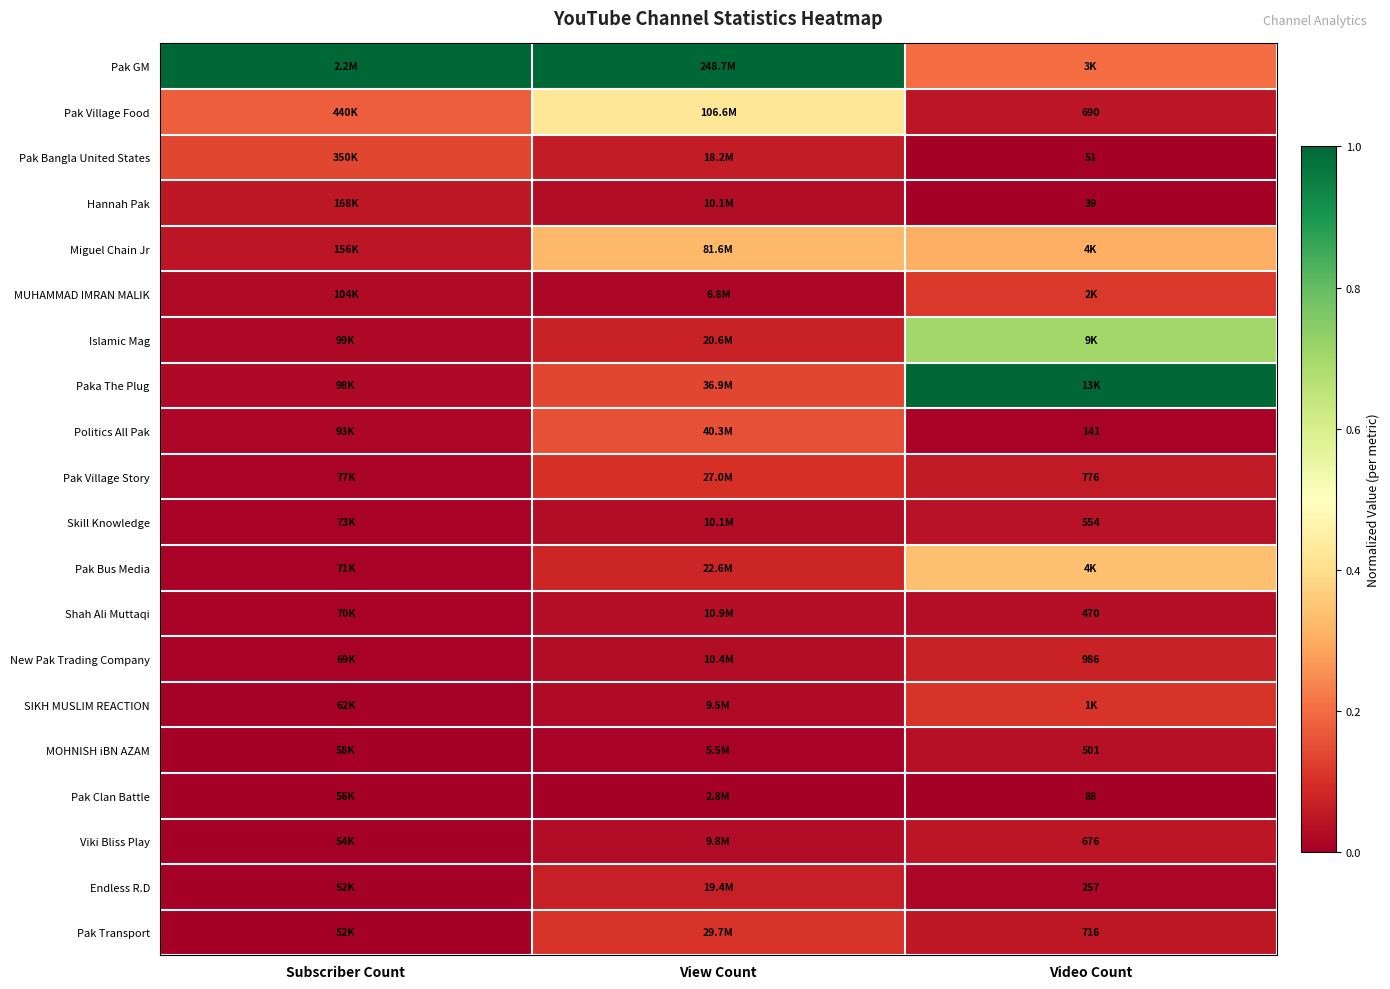

Is it true that MOHNISH iBN AZAM equals 0.0 at Video Count?

True